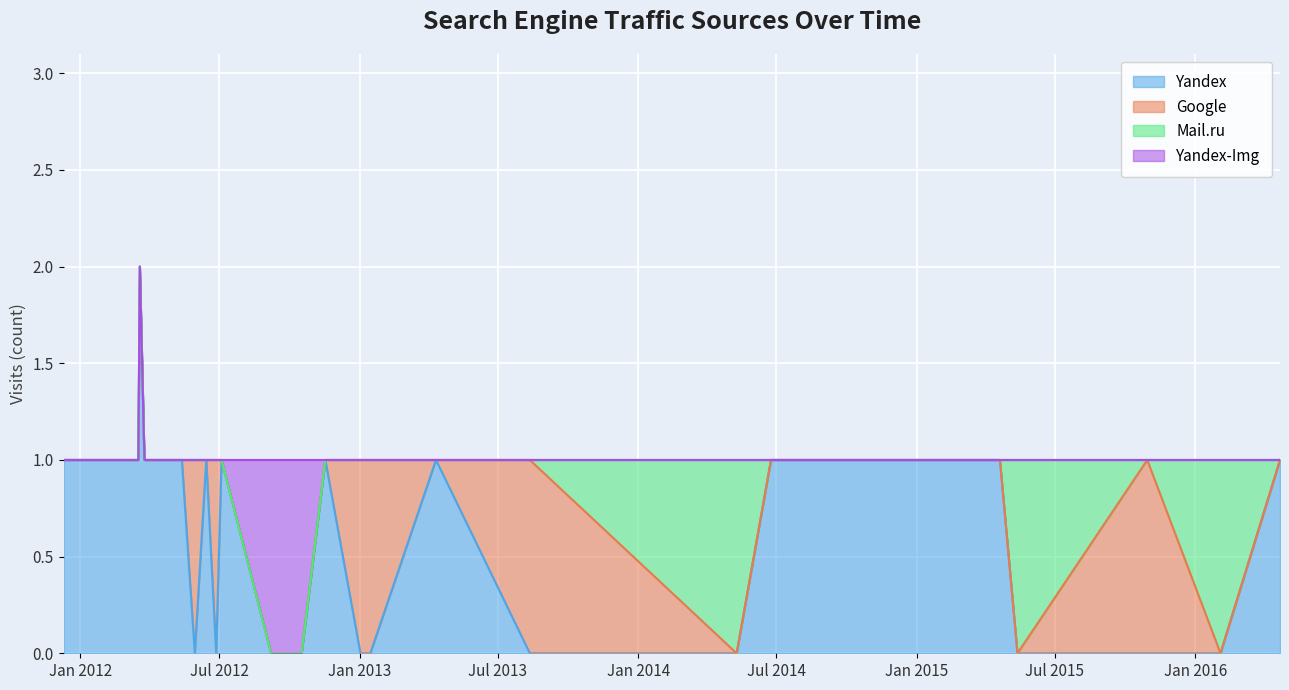

After their last crossing, which series has the higher values: Yandex-Img or Yandex?

Yandex